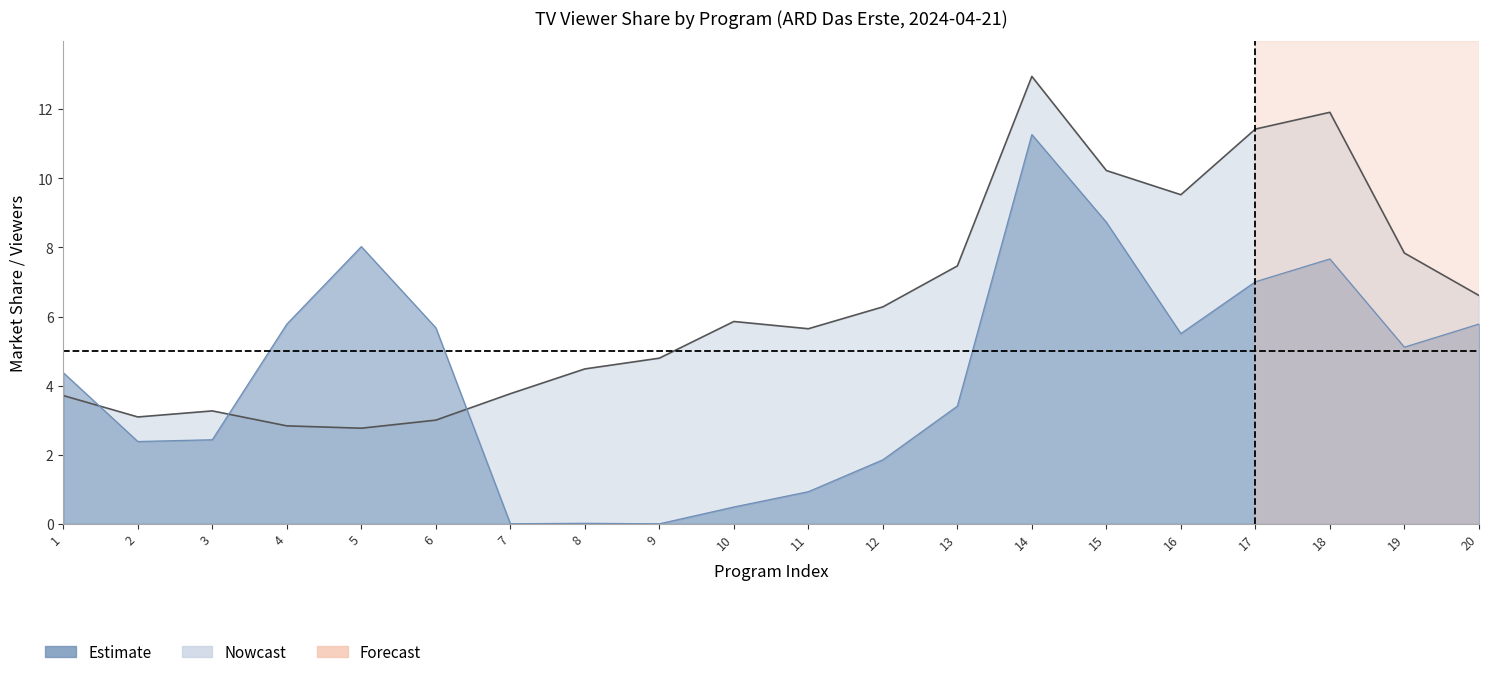

How many data points in MA_1449 are above 5?

10